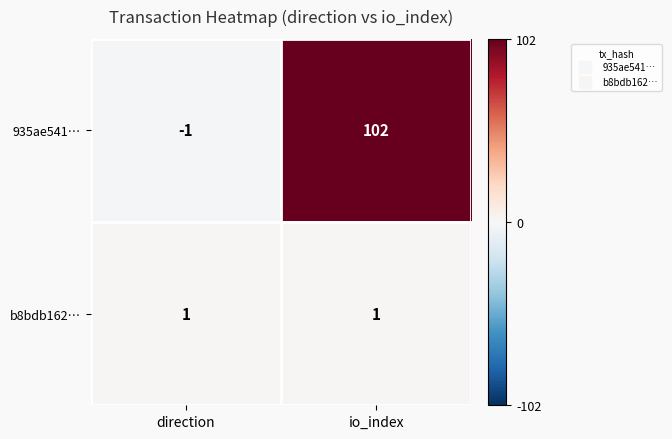

The 935ae541… series shows -1 at direction. True or false?

True